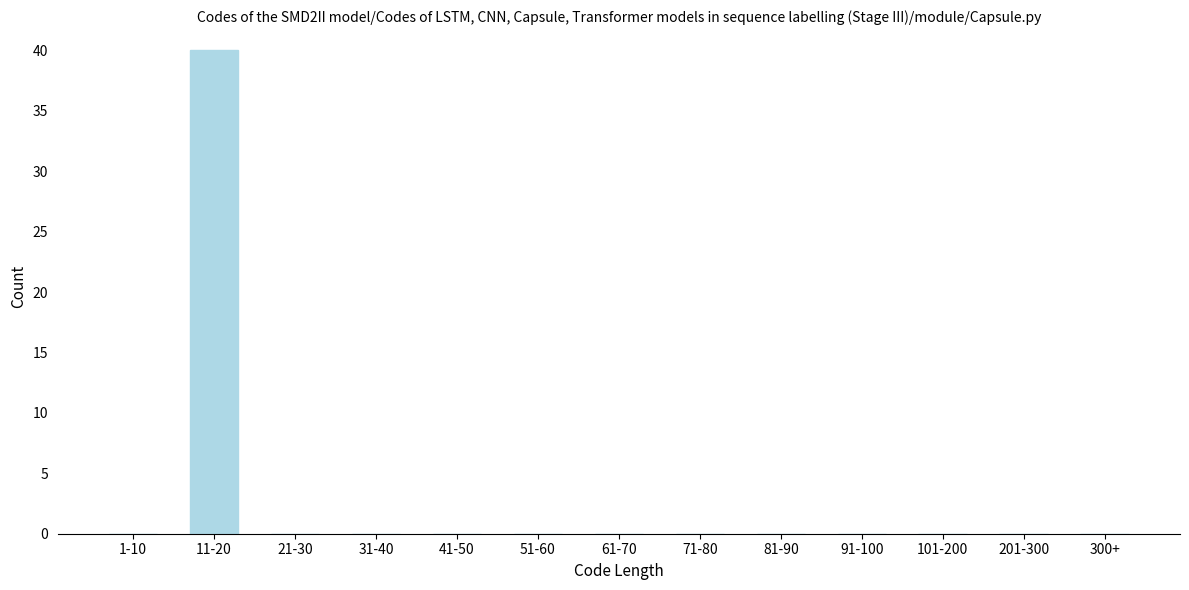

Reading left to right, what are all the values shown in this chart?

1-10=0	11-20=40	21-30=0	31-40=0	41-50=0	51-60=0	61-70=0	71-80=0	81-90=0	91-100=0	101-200=0	201-300=0	300+=0